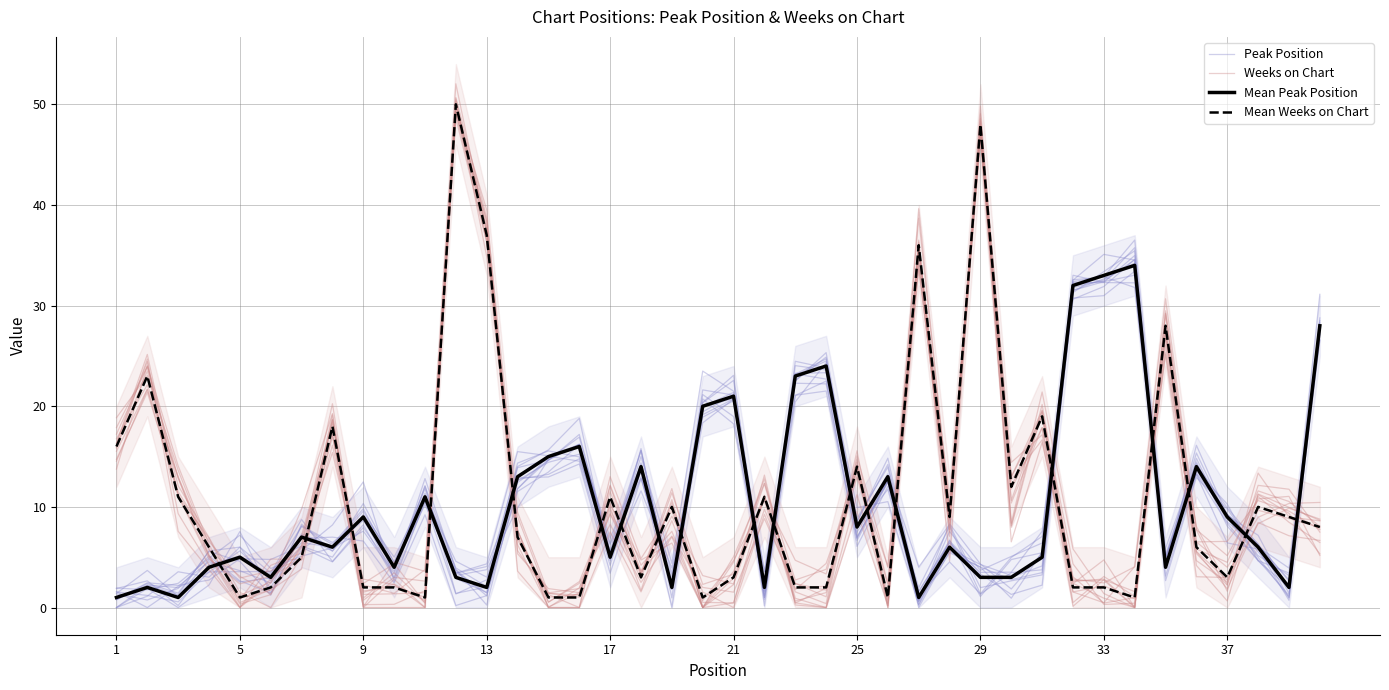

Which series has the widest spread of values?

Weeks on Chart